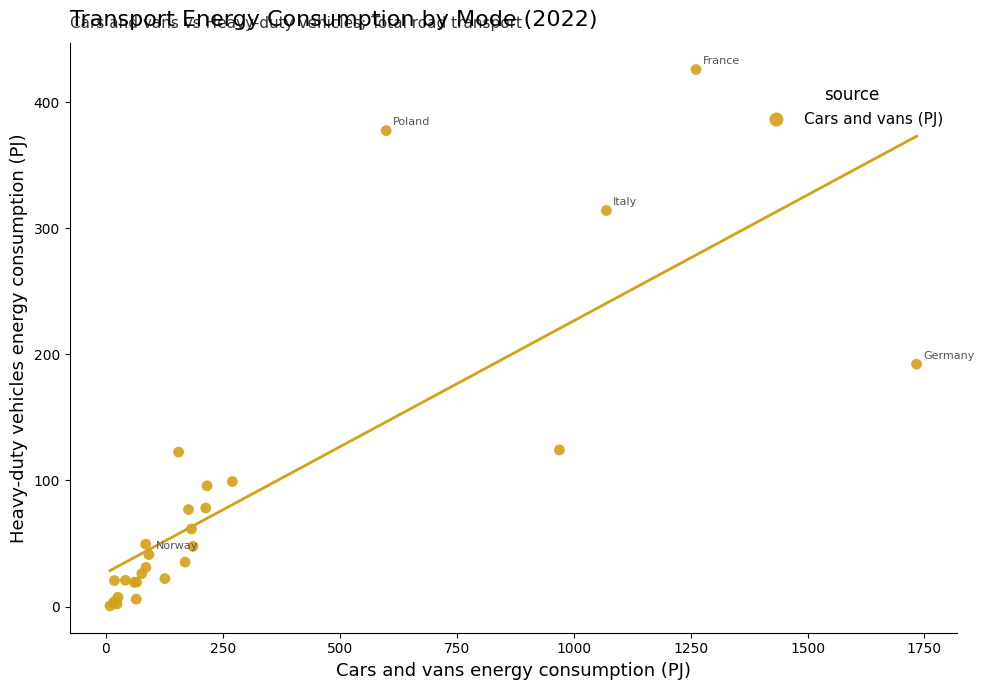

What Y value in the scatter plot is closest to 213?

192.3